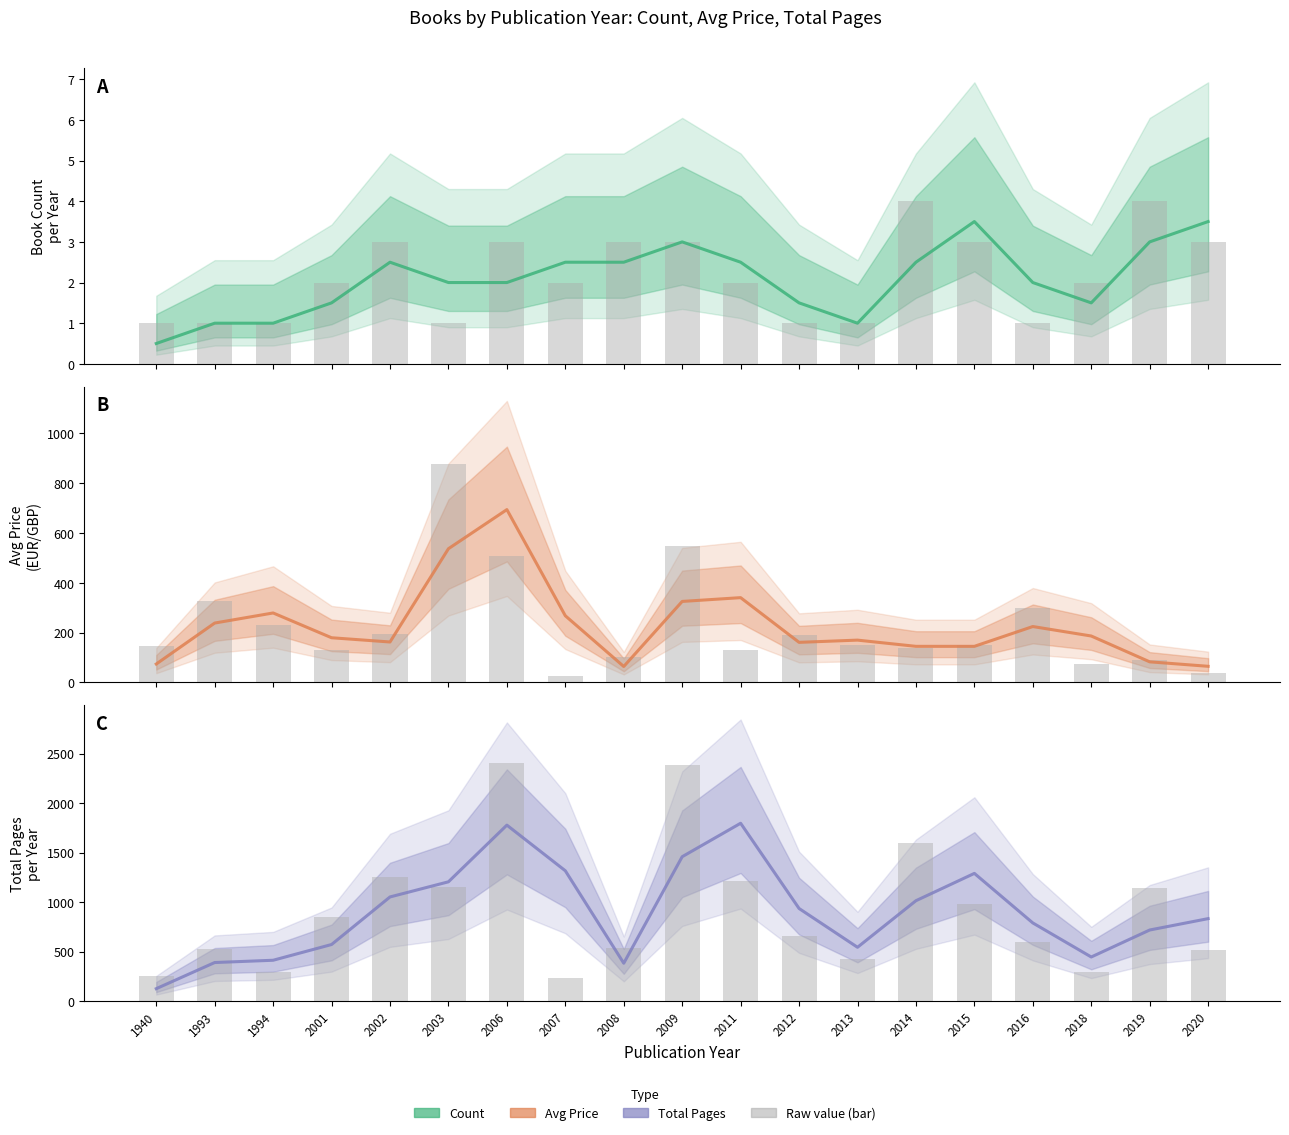

How many values in the Avg Price (Estimate based on partial data) series are below 179?

9